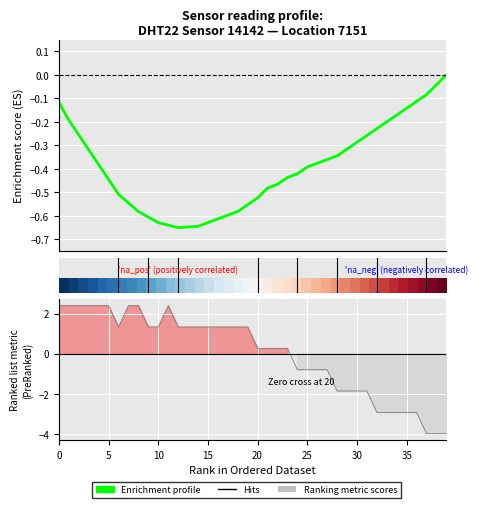

What is the difference between the second highest and minimum values?

6.4